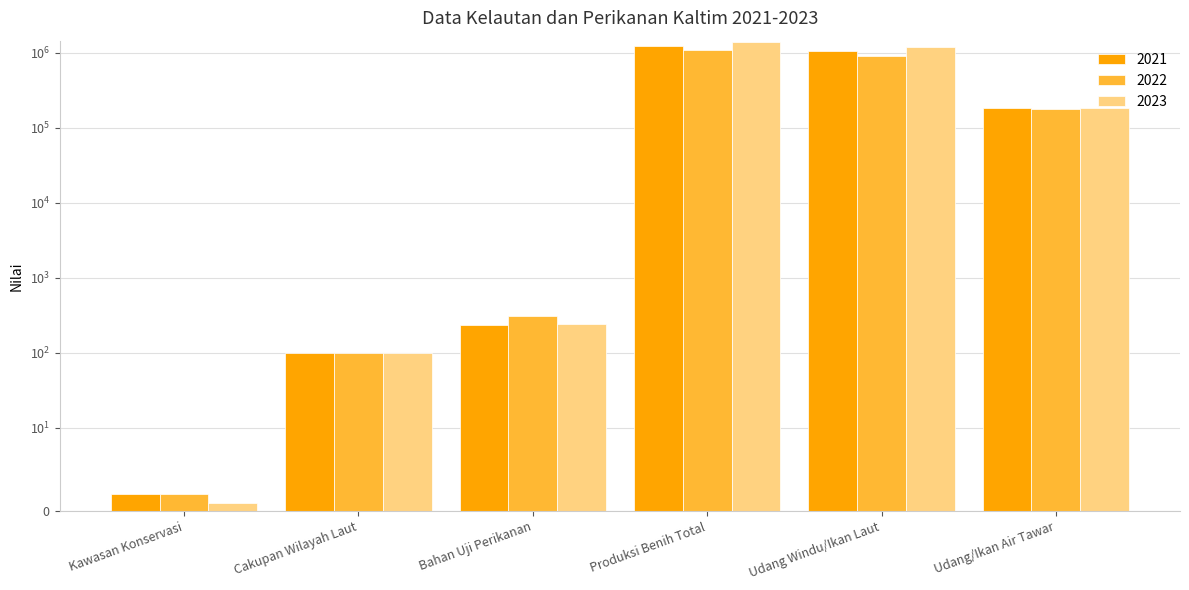

Rank the series by their maximum value, from highest to lowest.

2023, 2021, 2022